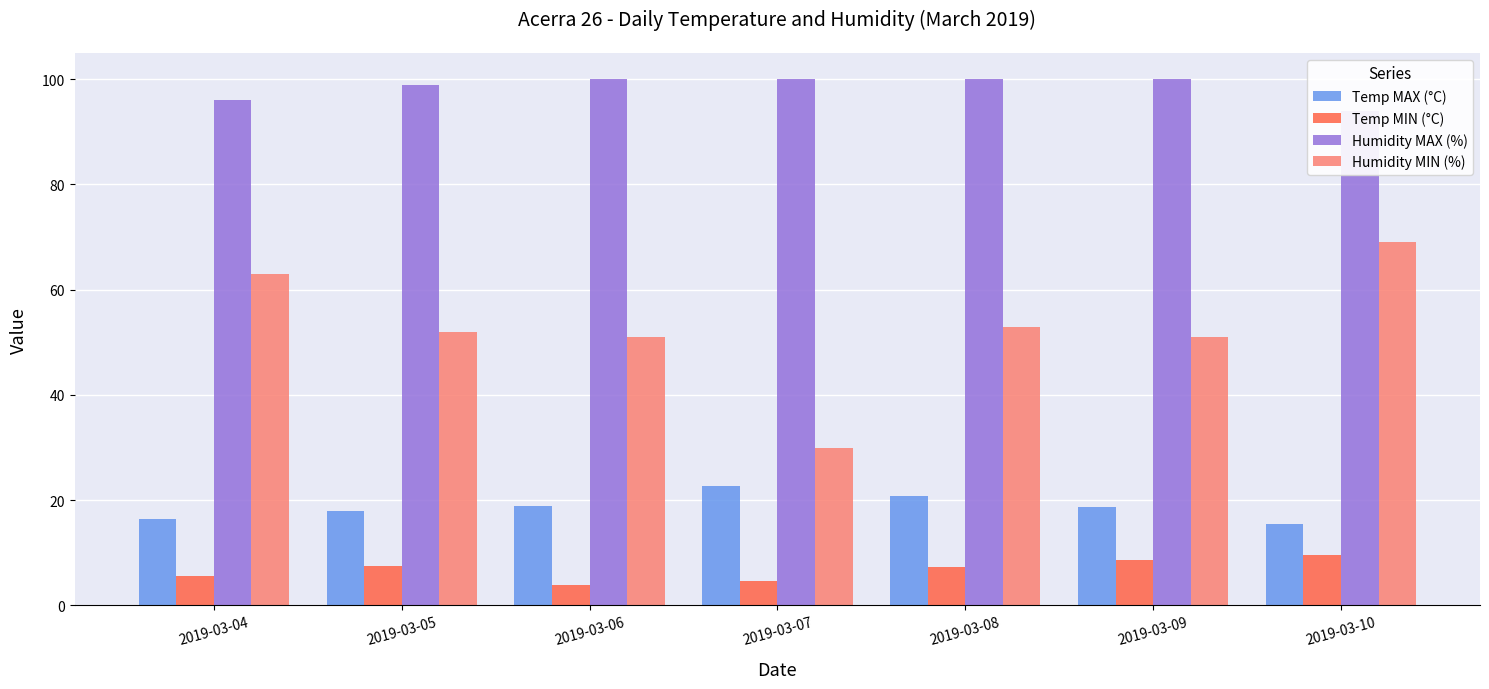

Between 2019-03-06 and 2019-03-10, which series saw the biggest shift?

Humidity MIN (%)